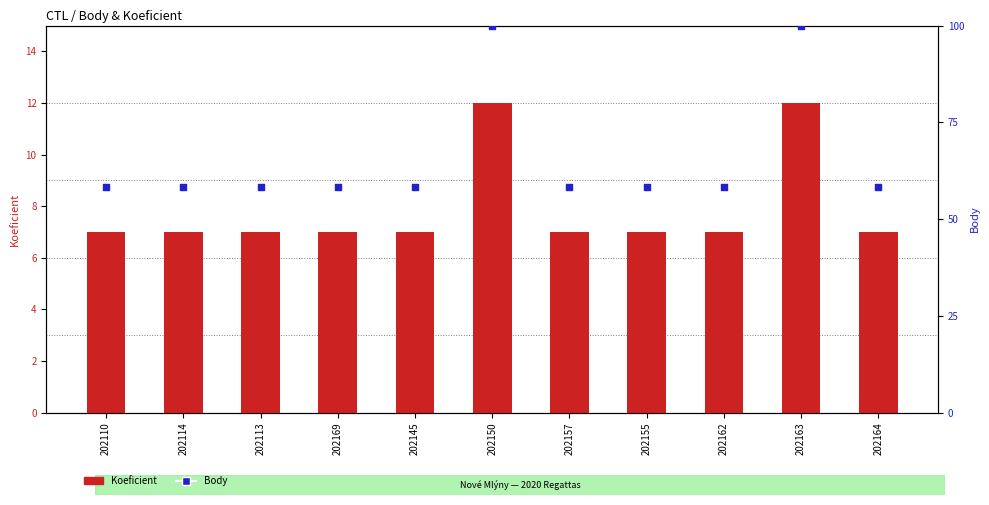

Which series has the largest total across all categories?

Body